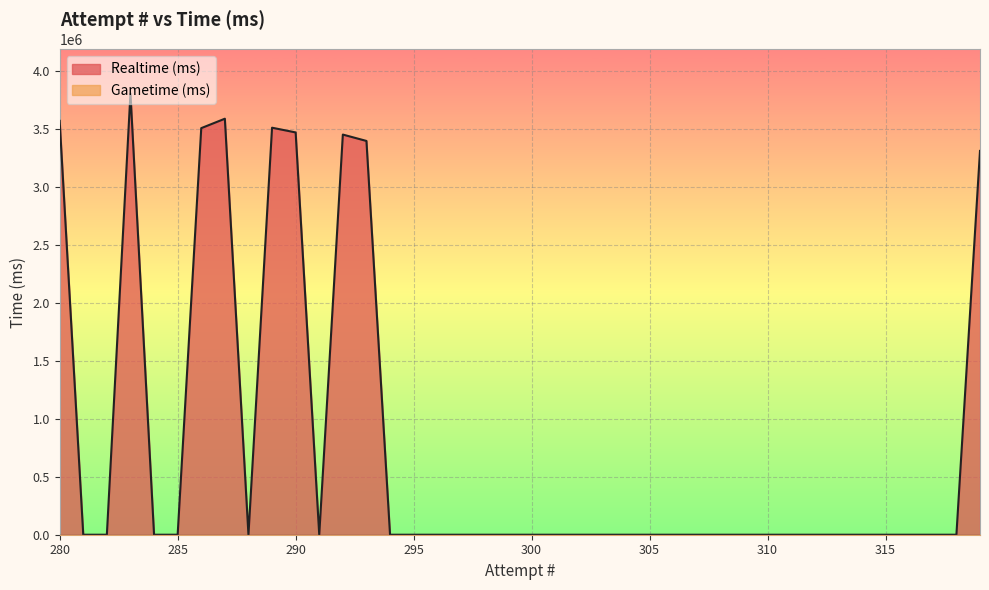

Between 317 and 283, which series saw the biggest shift?

Realtime (ms)